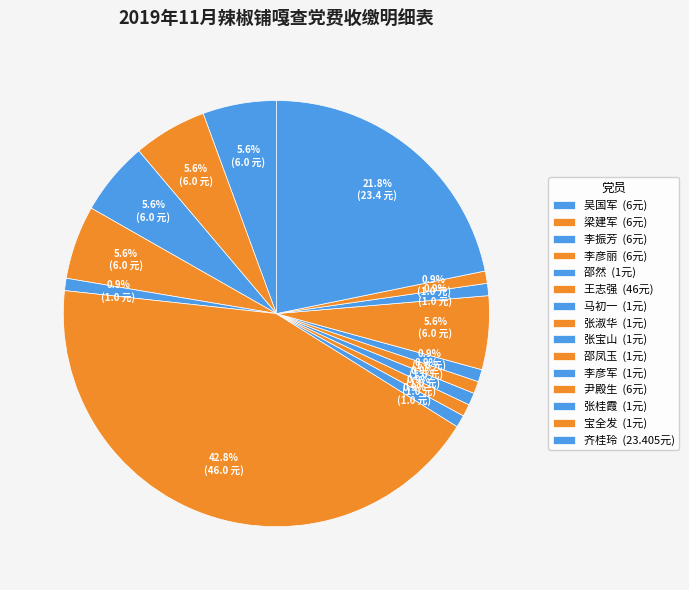

Count the number of slices in the pie.

15